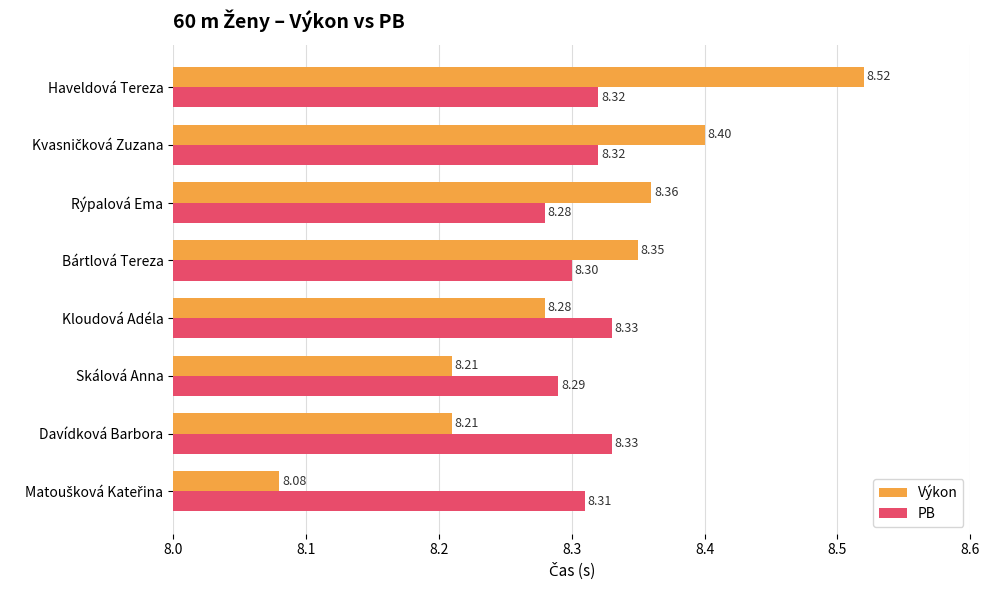

Rank the series by their average value, from highest to lowest.

PB, Výkon